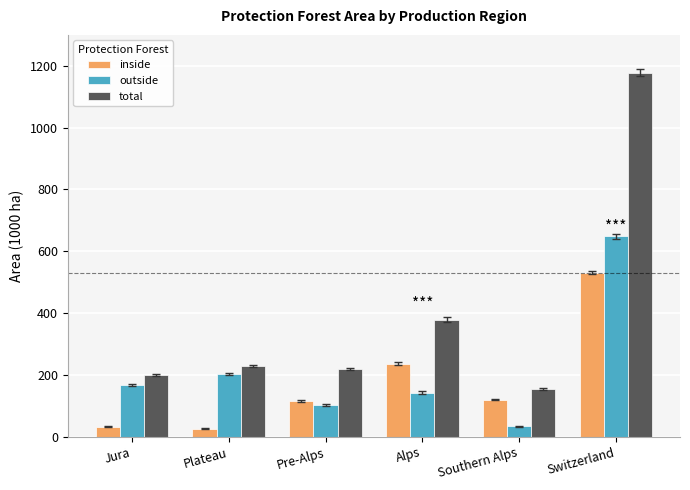

Which series has the largest range (max minus min)?

total